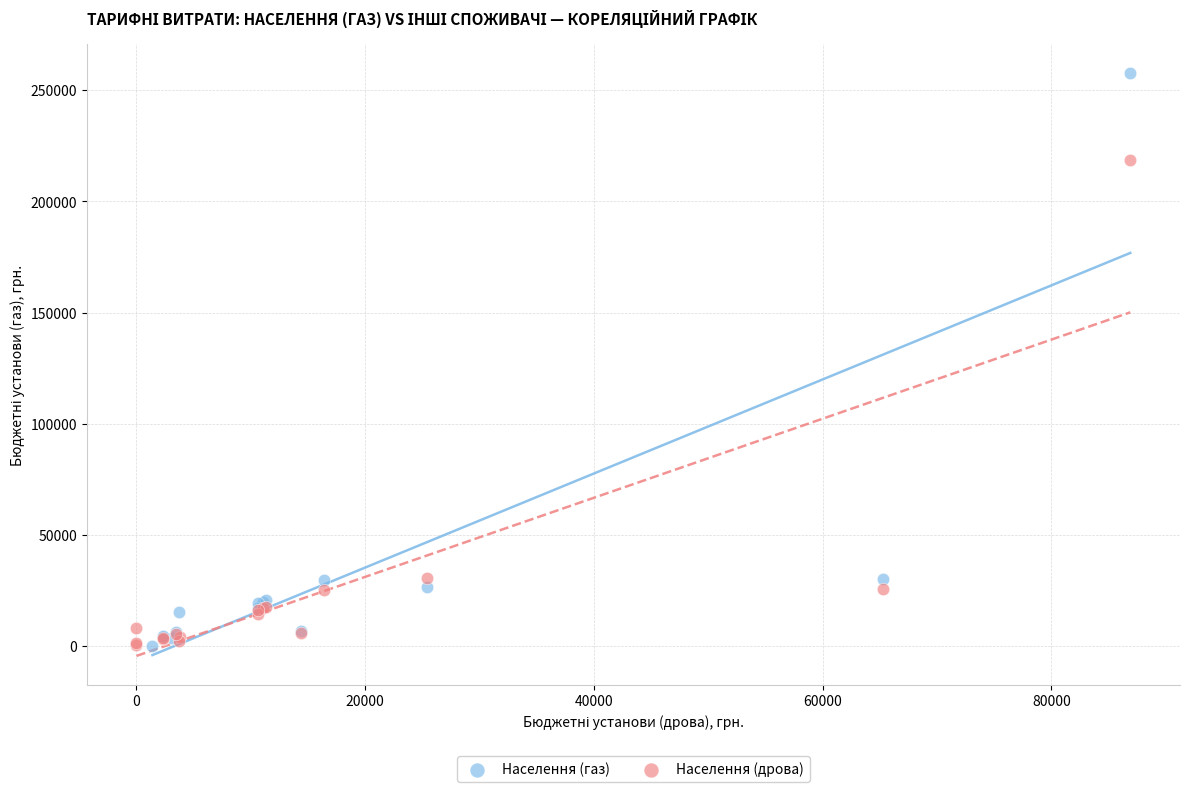

Which series contains the highest Y value?

Населення (газ)